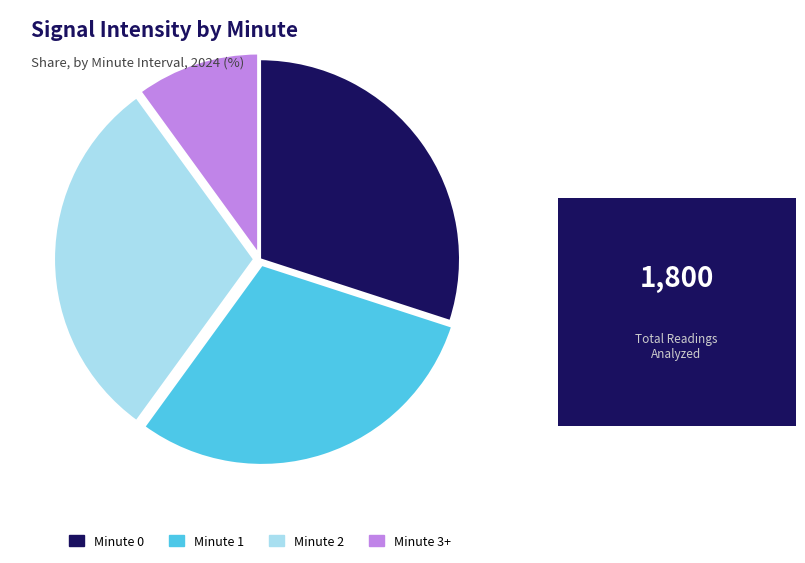

Combined, do Minute 3+ and Minute 0 account for over 50%?

No